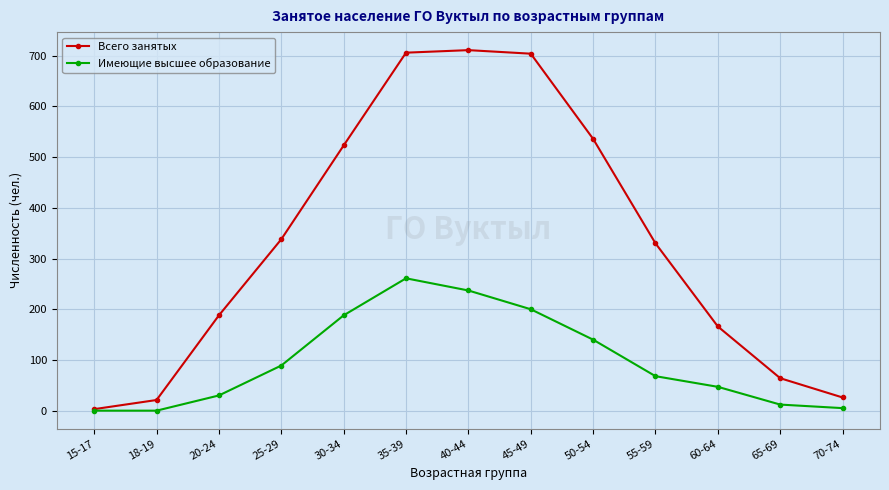

Where is Всего занятых nearest to the value 357?

25-29